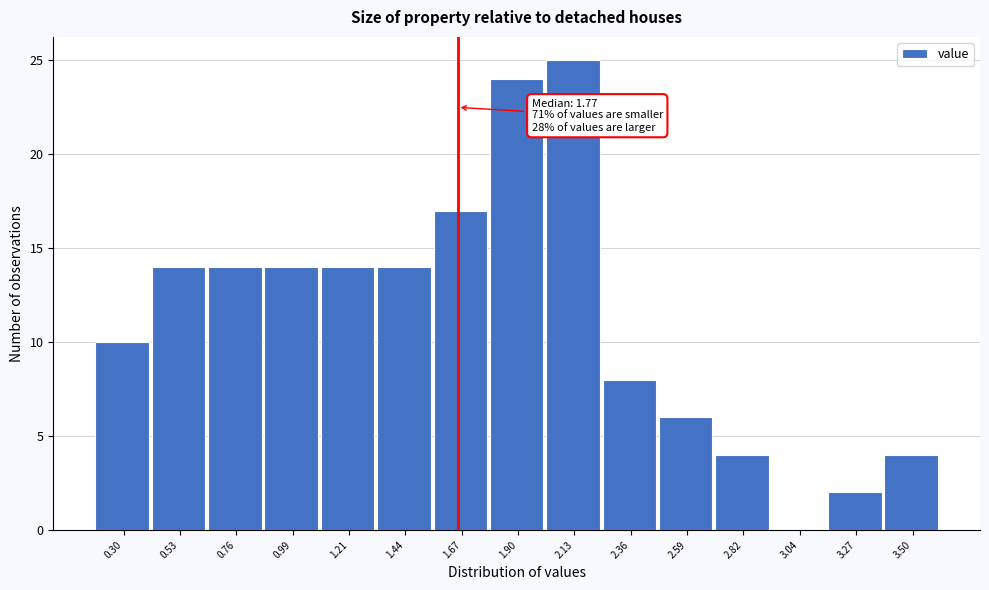

Reading left to right, list all the values displayed in this chart.

0.30=10	0.53=14	0.76=14	0.99=14	1.21=14	1.44=14	1.67=17	1.90=24	2.13=25	2.36=8	2.59=6	2.82=4	3.04=0	3.27=2	3.50=4